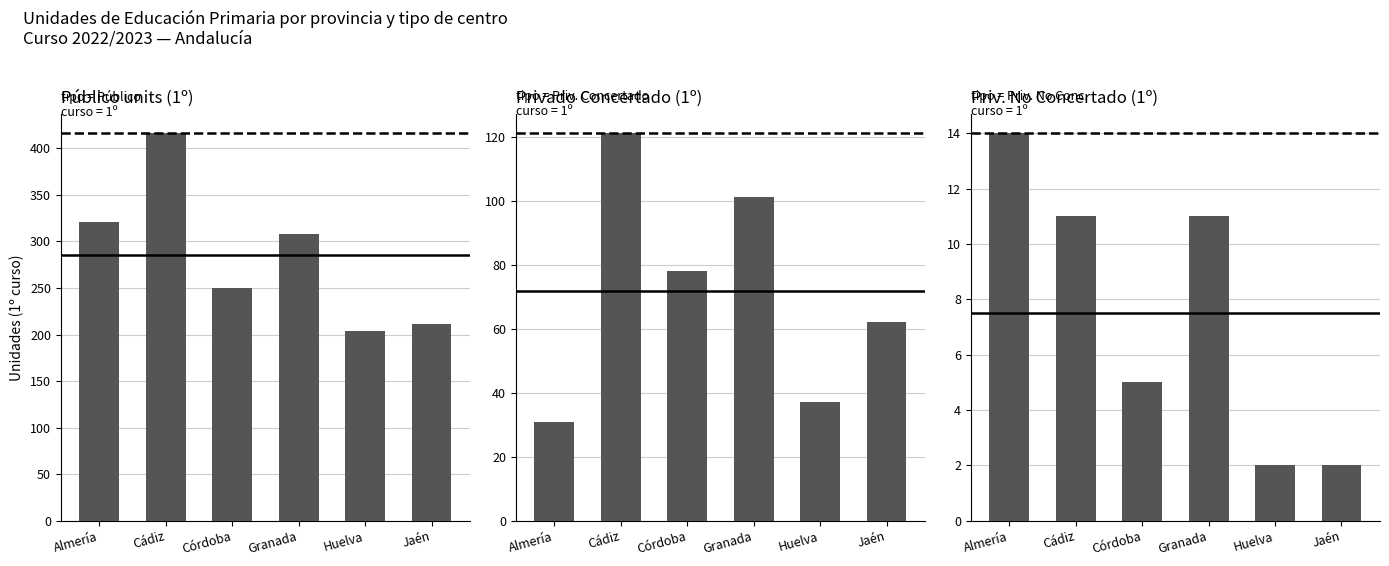

Is it true that Privado Concertado (1º) equals 31 at Cádiz?

False